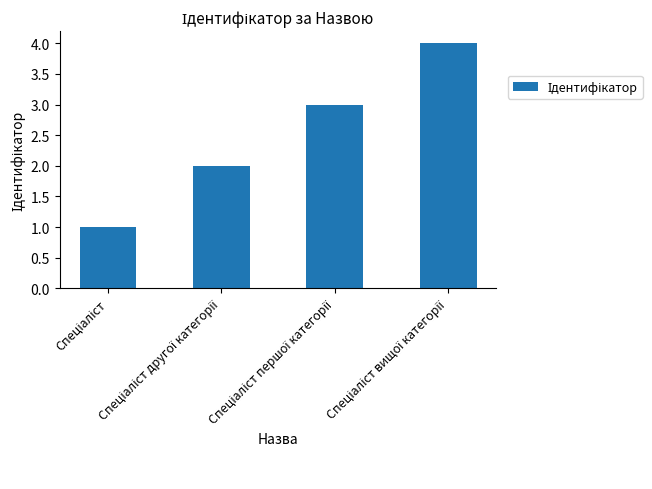

What is the maximum value shown in the chart?

4